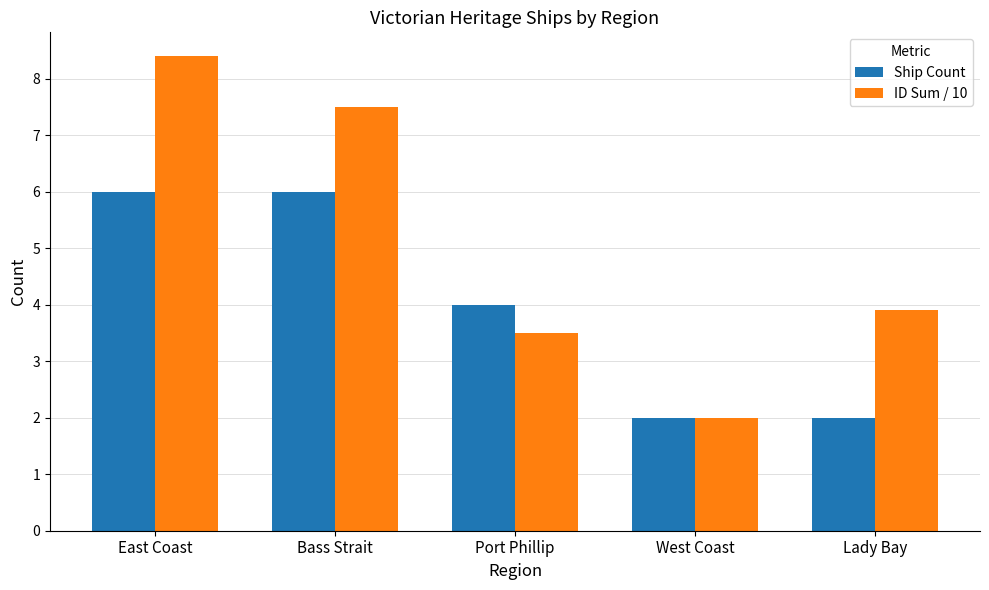

How many bars are there in total?

10